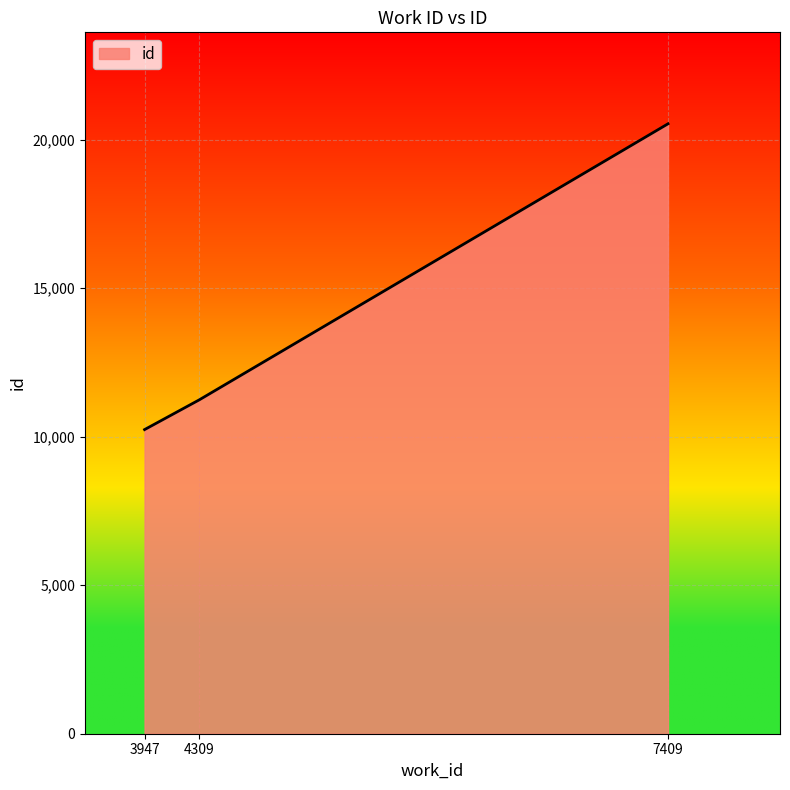

Rank the categories by value from lowest to highest.

3947, 4309, 7409